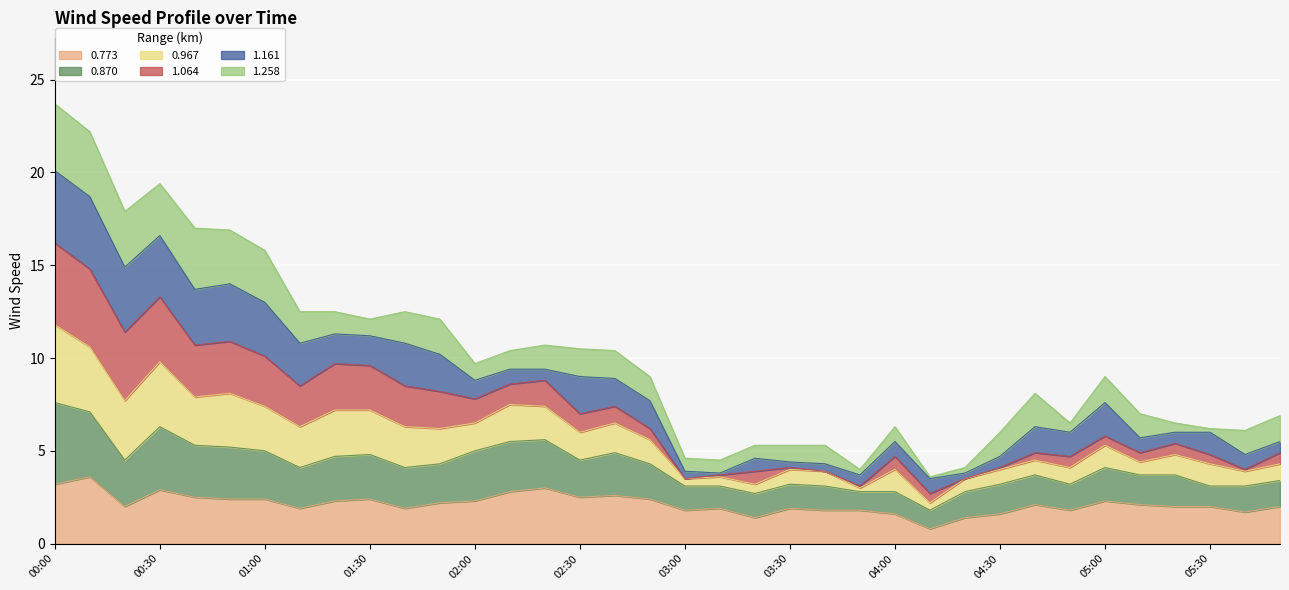

Does the chart display data point markers on the line(s)?

No